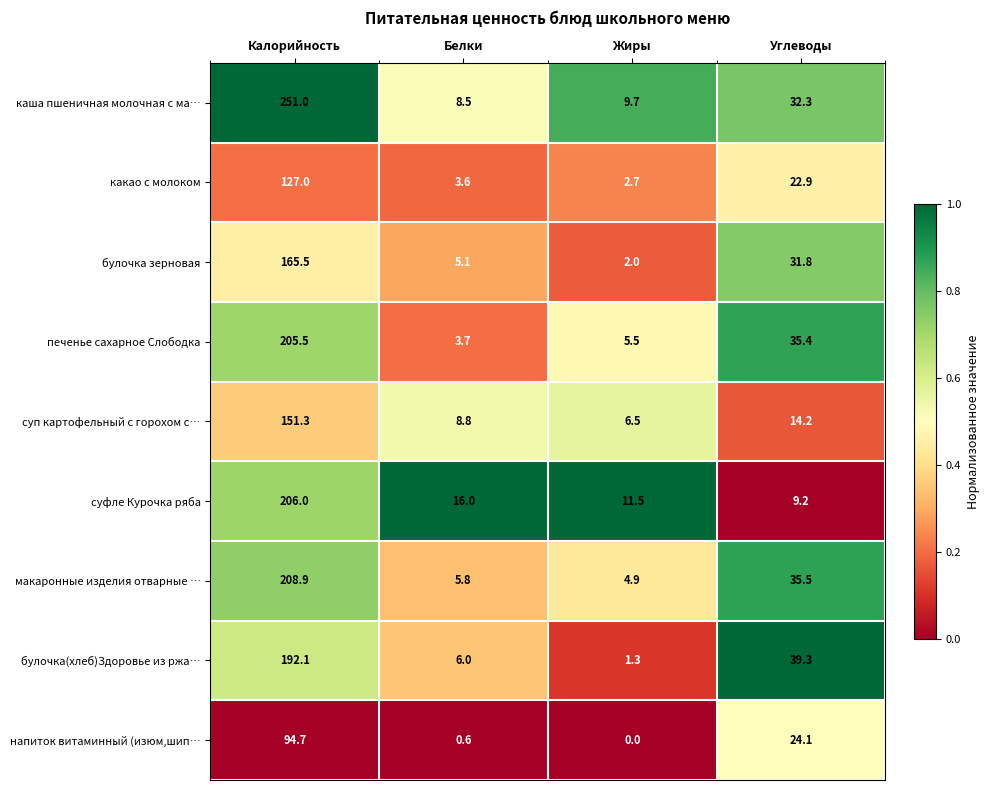

At which category does the chart reach its peak across all series?

Калорийность